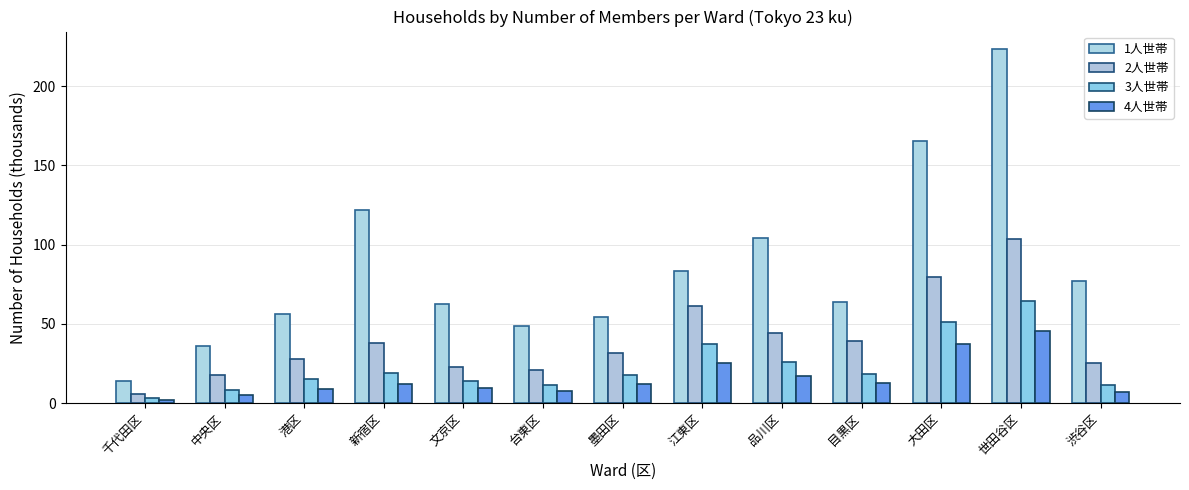

What is the sum of the 2人世帯 values at 墨田区 and 新宿区?

69.5